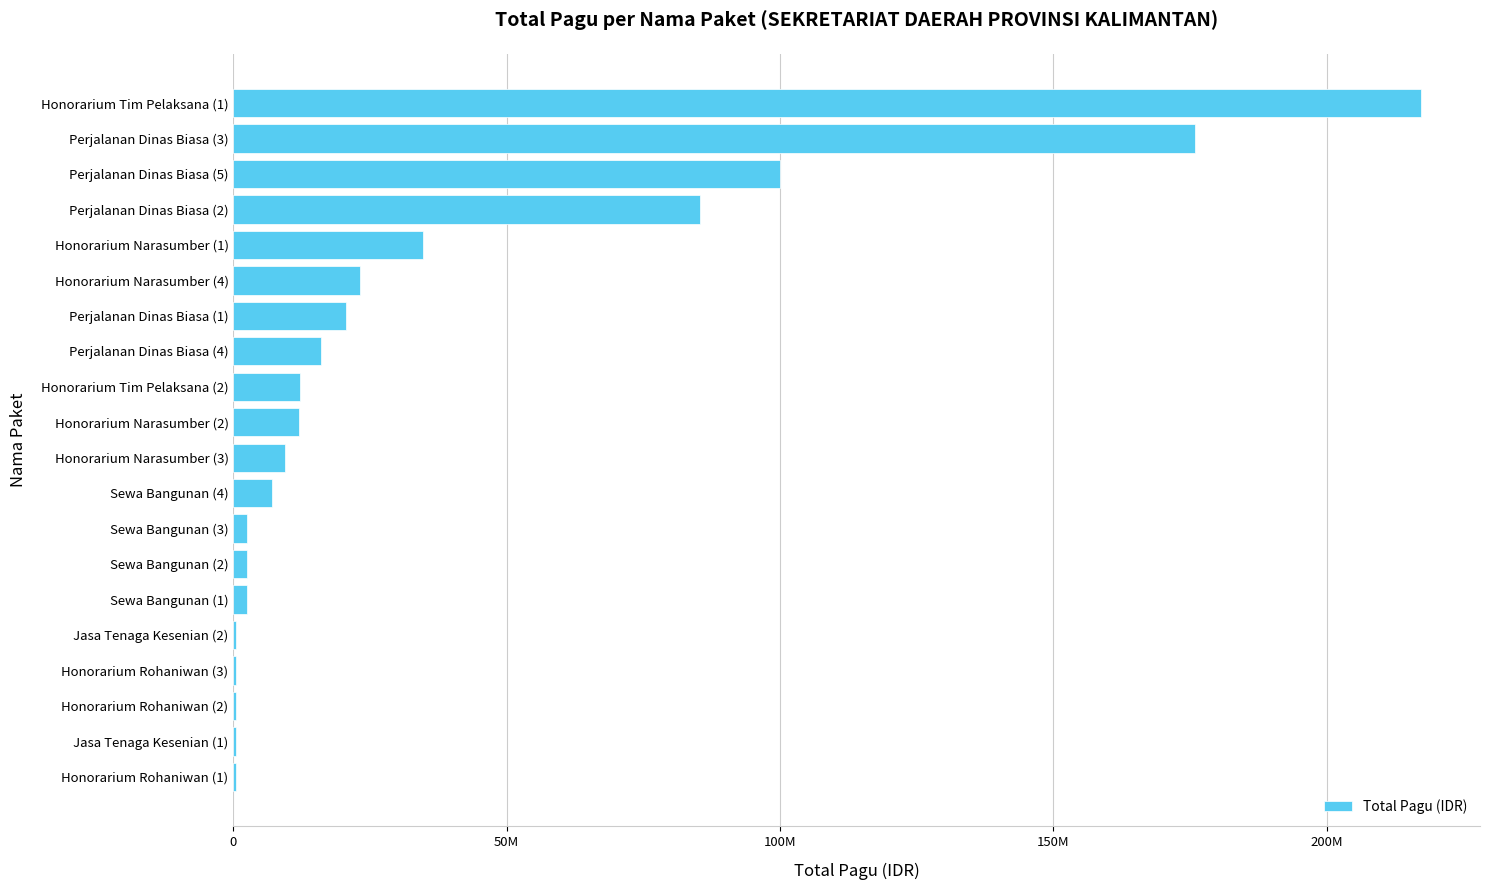

Where is the data nearest to the value 108800000?

Perjalanan Dinas Biasa (5)